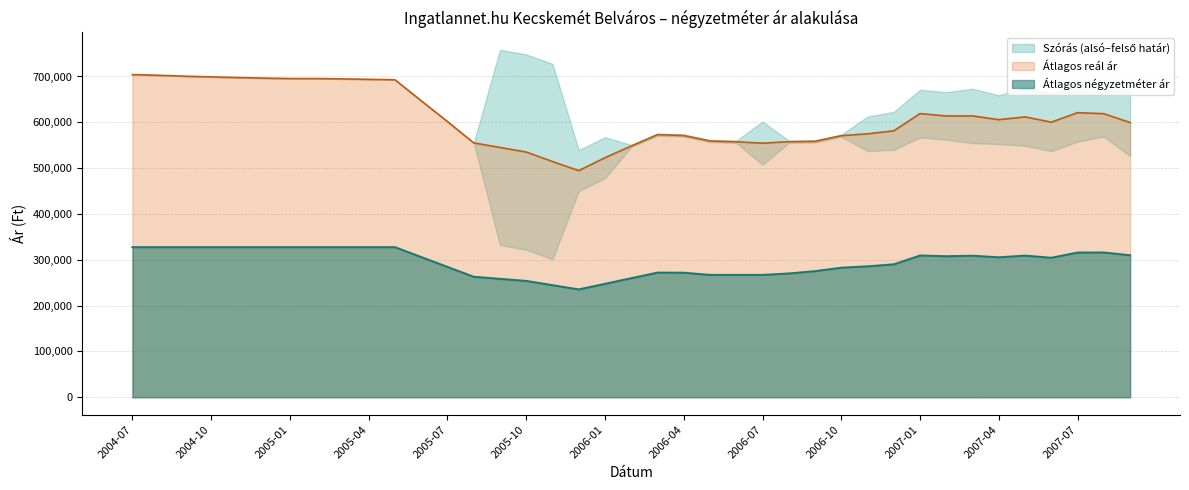

How many values in the Átlagos négyzetméter ár series are below 305454?

19